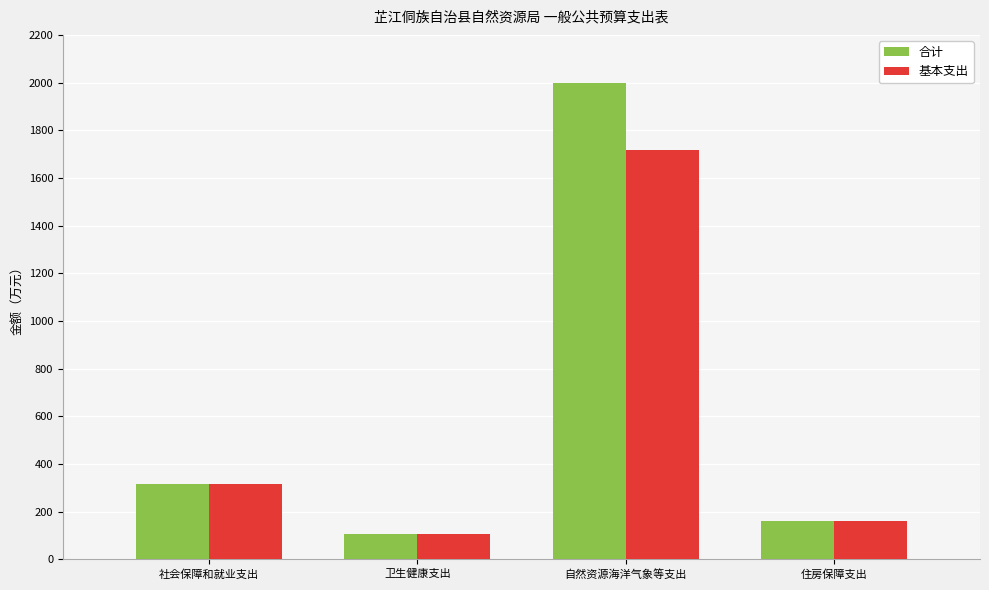

At which label does 合计 first exceed 317?

社会保障和就业支出